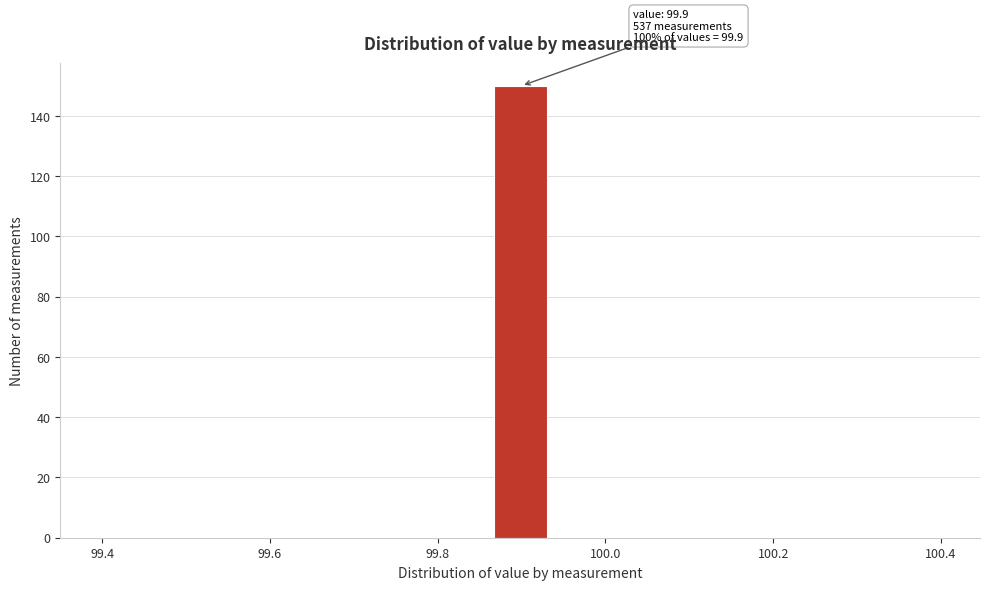

Around what value on the x-axis is the tallest bar? Give the approximate position of its centre, as read against the axis.

99.90